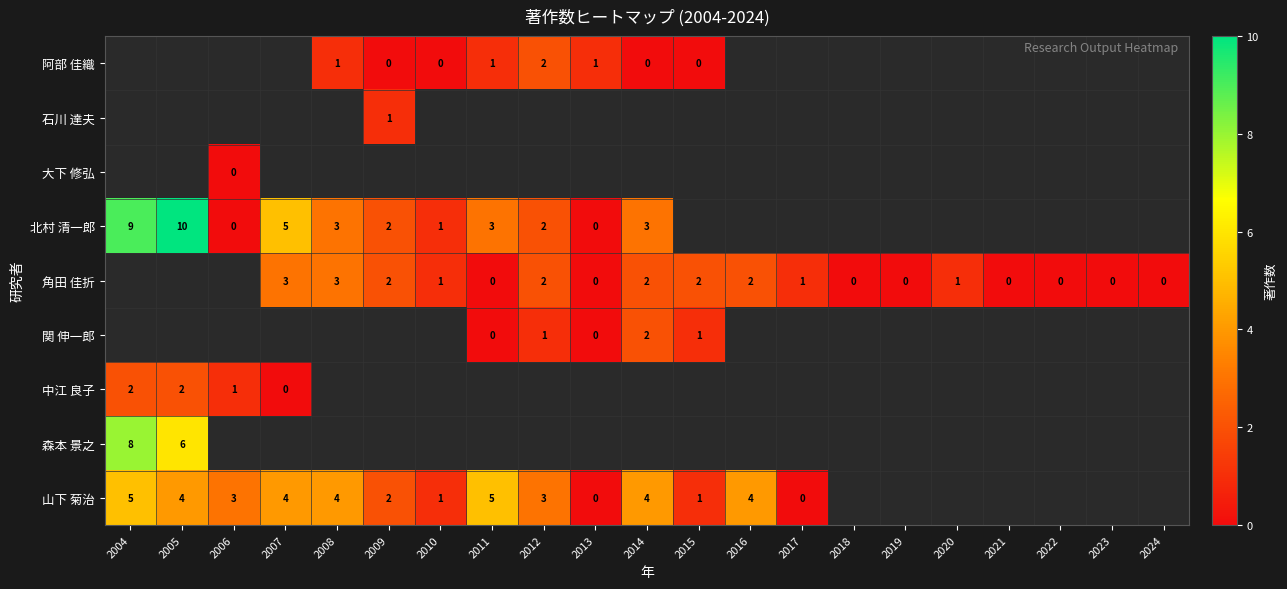

The value of 関 伸一郎 at 2015 is 1. True or false?

True